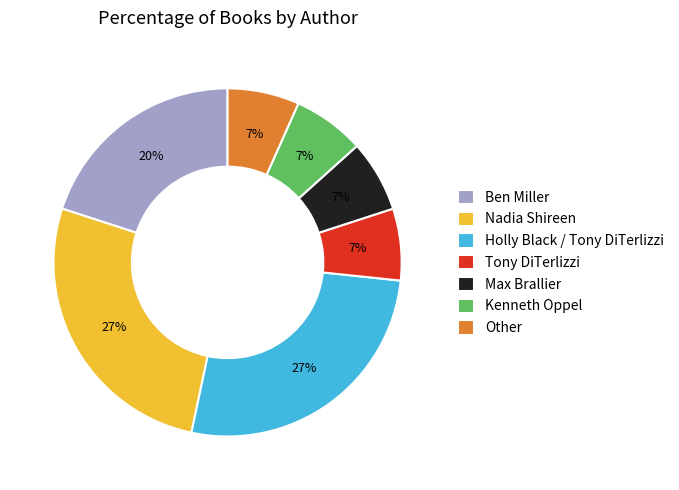

What is the ratio of the value at Kenneth Oppel to the value at Ben Miller?

0.3